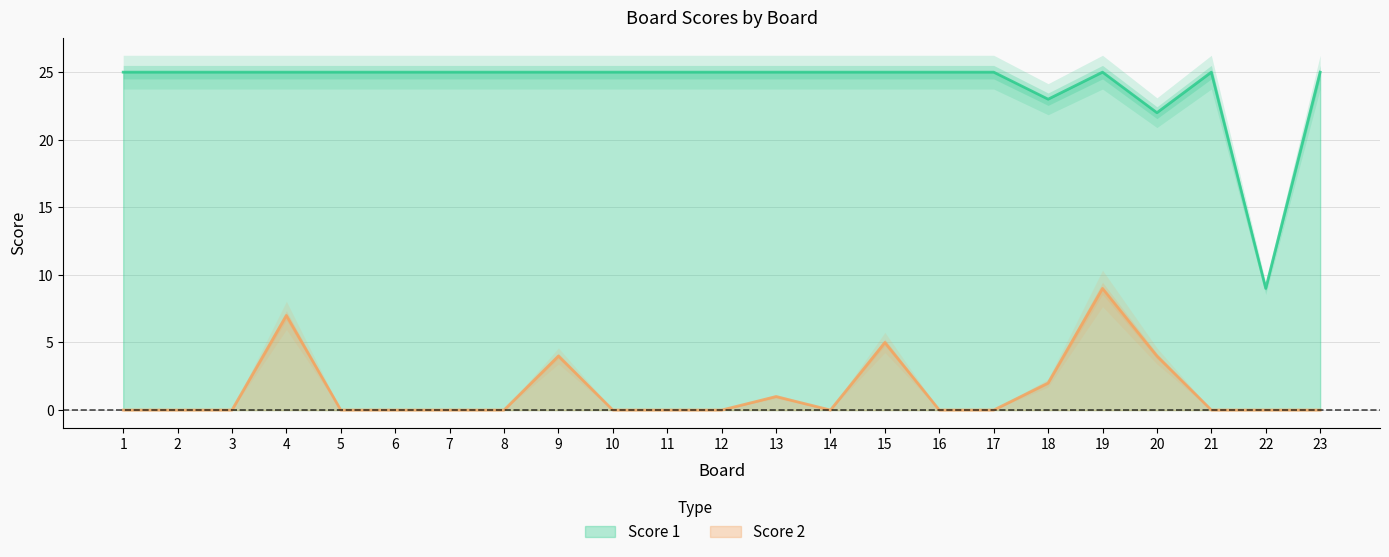

Which series has the largest total across all categories?

Score 1